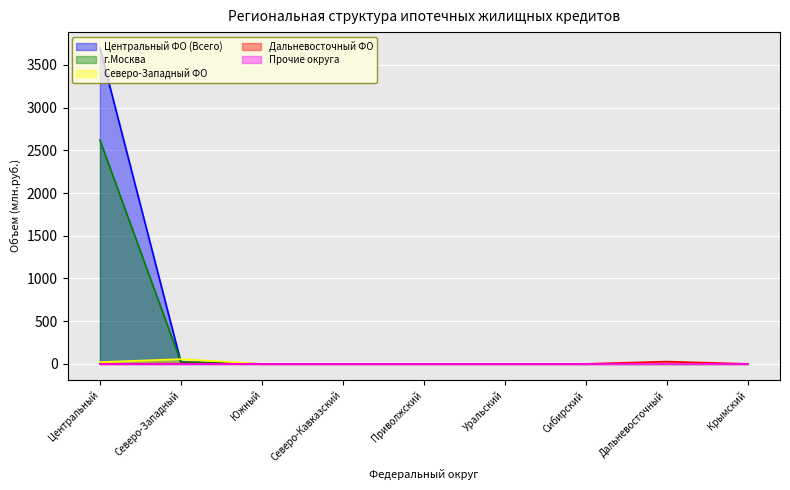

At which label does г.Москва reach its peak?

Центральный